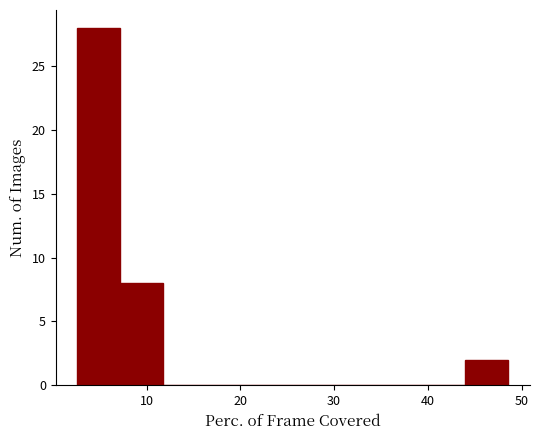

Reading left to right, transcribe this chart: for each bar, give the range it covers on the x-axis and its height. Neither the bar edges nor the heights are printed on the chart, so give them approximately, as read against the axes.

2.6 to 7.2: 28
7.2 to 11.8: 8
11.8 to 16.4: 0
16.4 to 21.0: 0
21.0 to 25.6: 0
25.6 to 30.2: 0
30.2 to 34.8: 0
34.8 to 39.4: 0
39.4 to 44.0: 0
44.0 to 48.6: 2